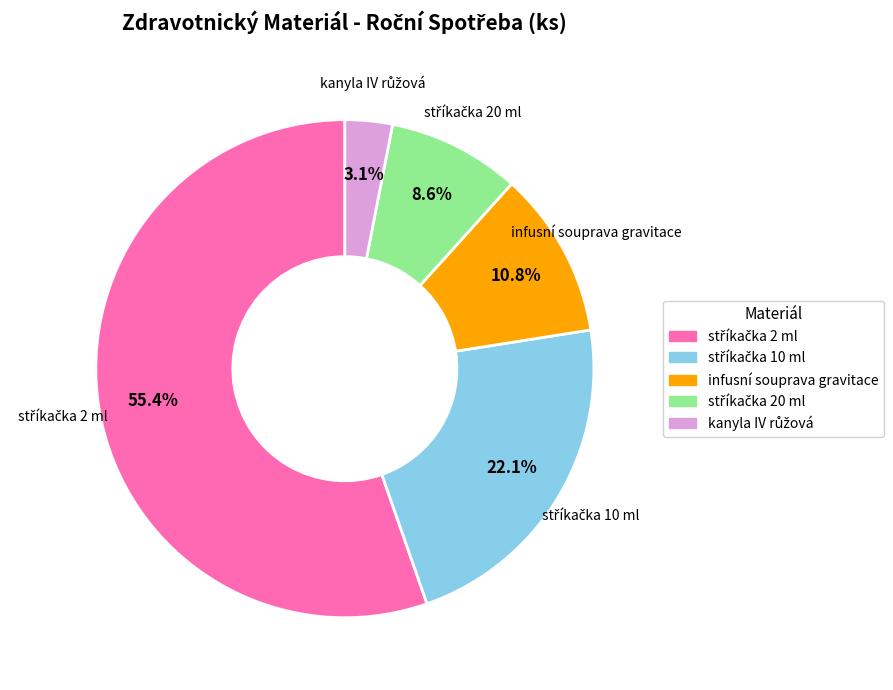

What portion of the pie excludes infusní souprava gravitace?

89.2%